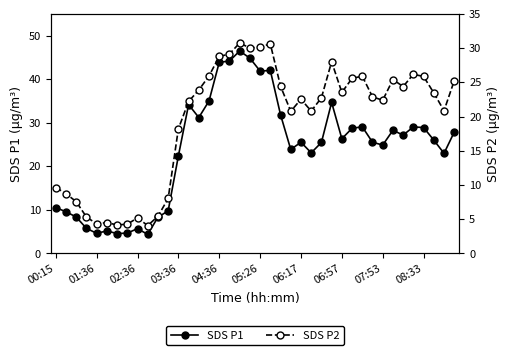

True or false: SDS P1 has a value of 6.8 at 06:17.

False